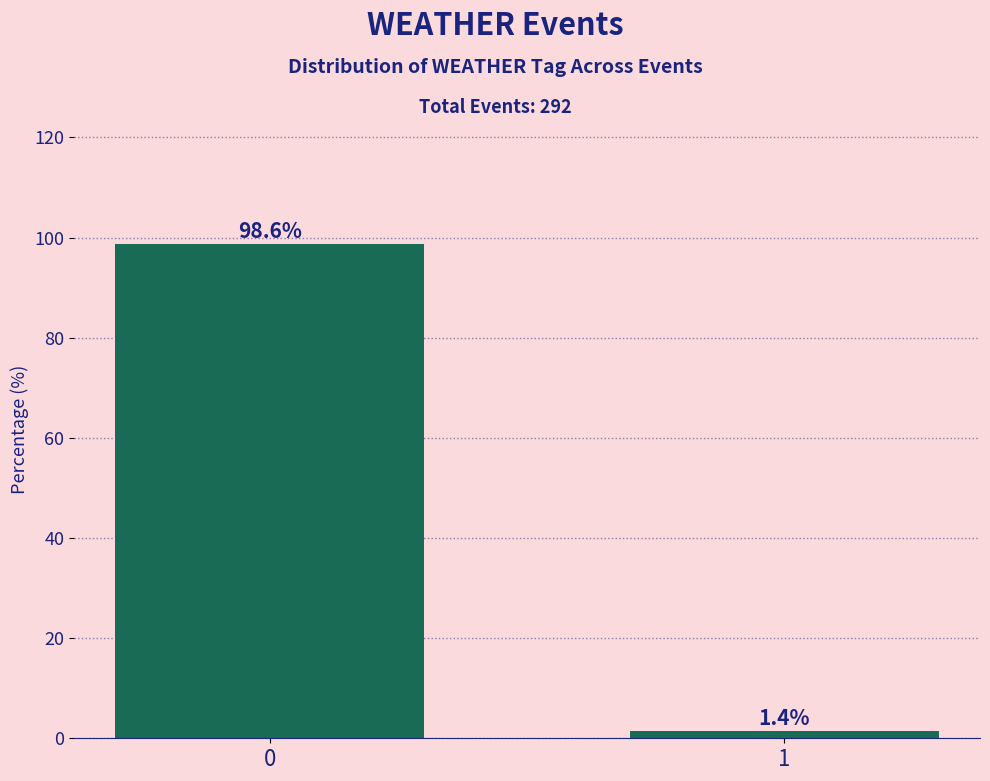

Reading right to left, list all the values displayed in this chart.

1.4	98.6